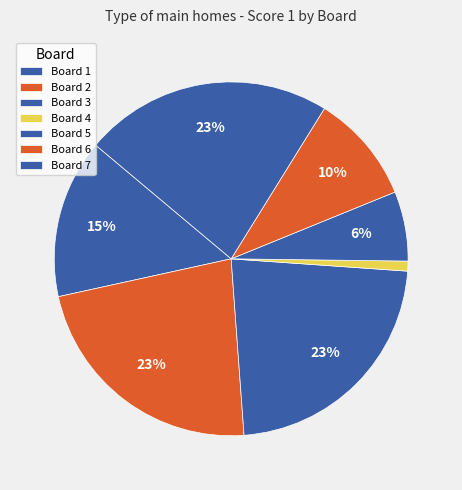

Which category has the smallest portion of the pie?

Board 4